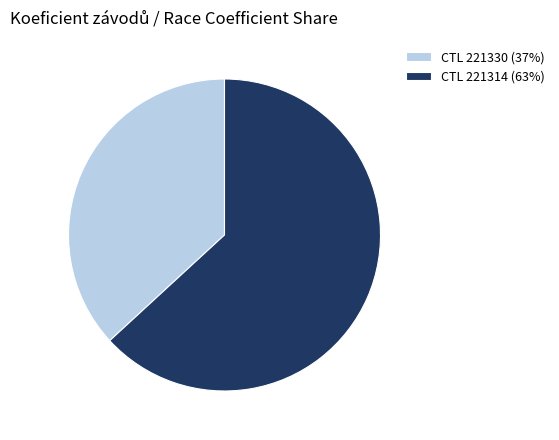

Which category has the biggest portion of the pie?

CTL 221314 (63%)